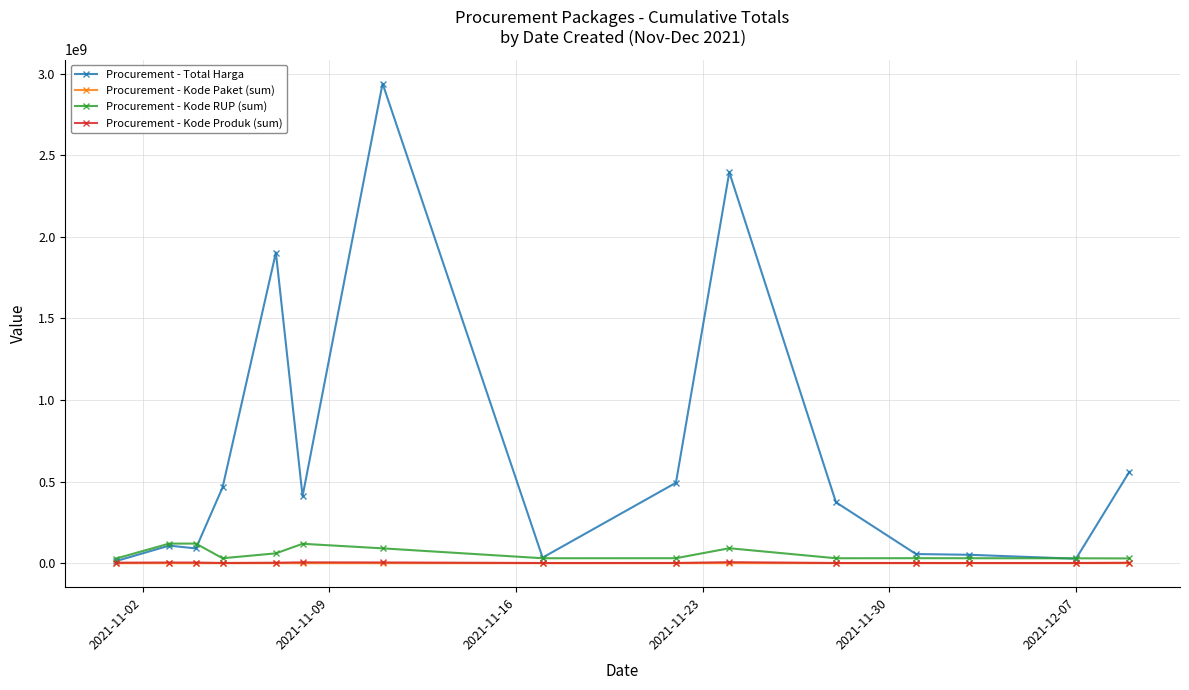

True or false: Procurement - Total Harga has more than 1 points higher than both neighbors.

True